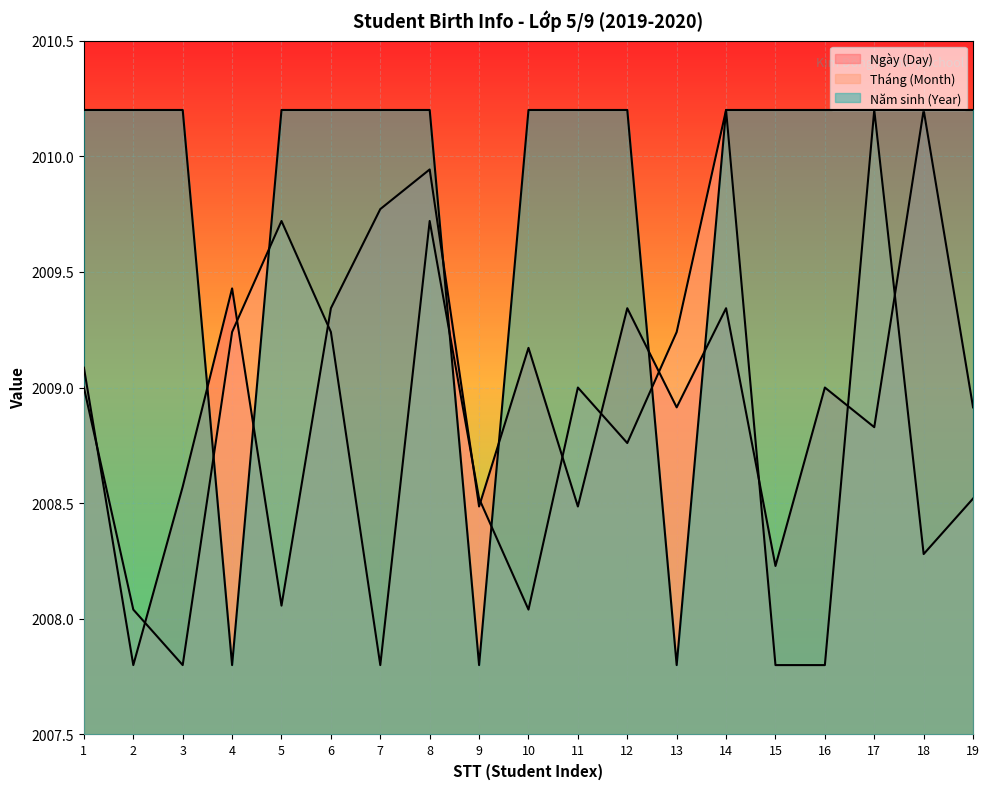

After their last crossing, which series has the higher values: Tháng (Month) or Ngày (Day)?

Ngày (Day)